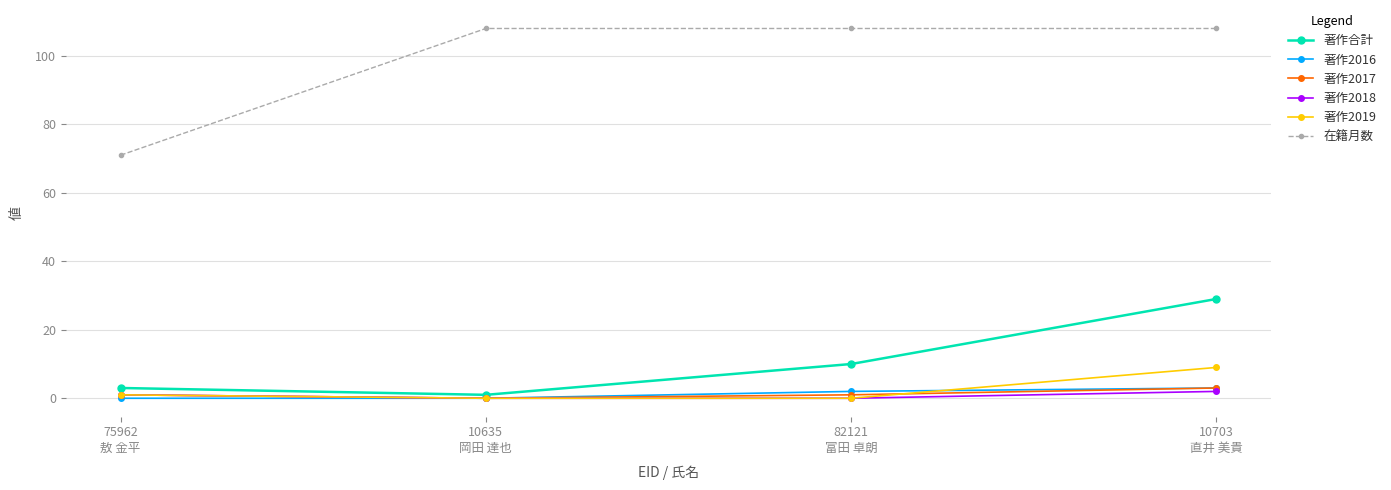

List the labels in order of 著作合計 value, largest first.

10703
直井 美貴, 82121
富田 卓朗, 75962
敖 金平, 10635
岡田 達也